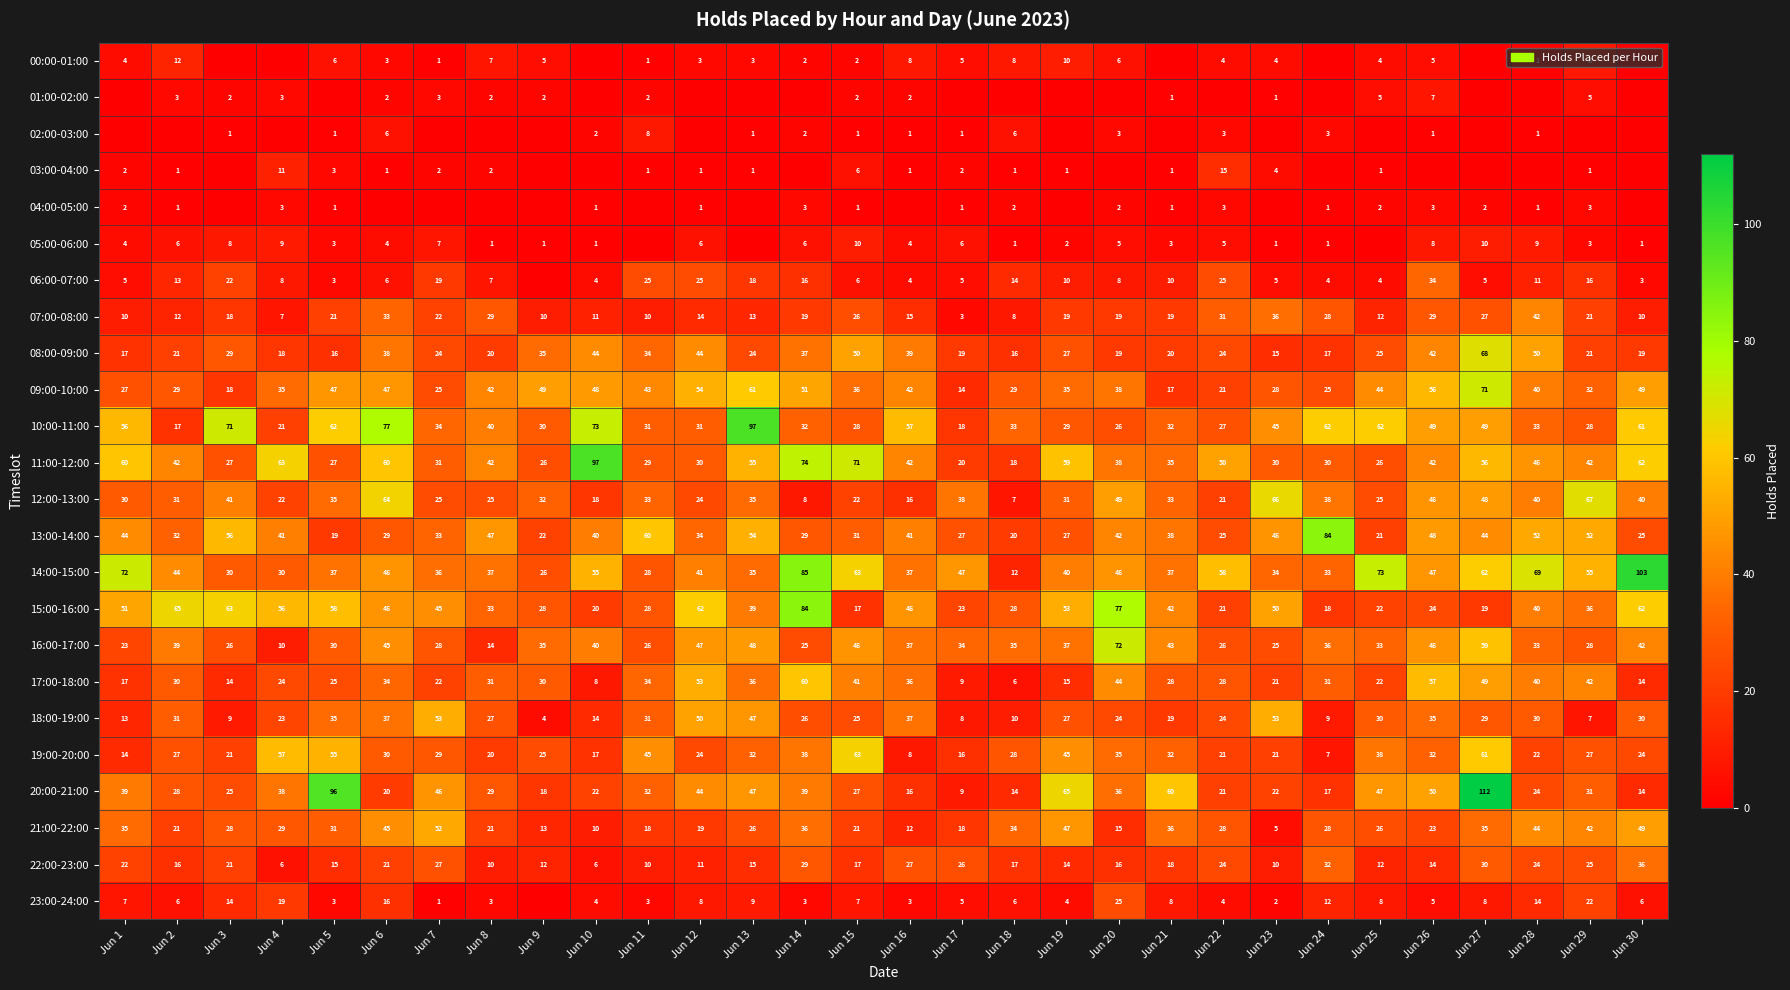

Count the number of data series in this chart.

24